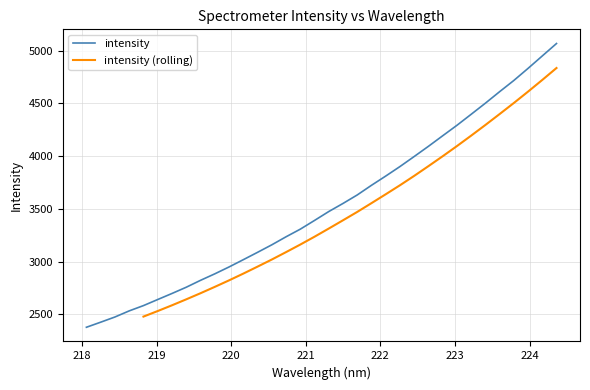

What is the highest value of the intensity series?

5069.1